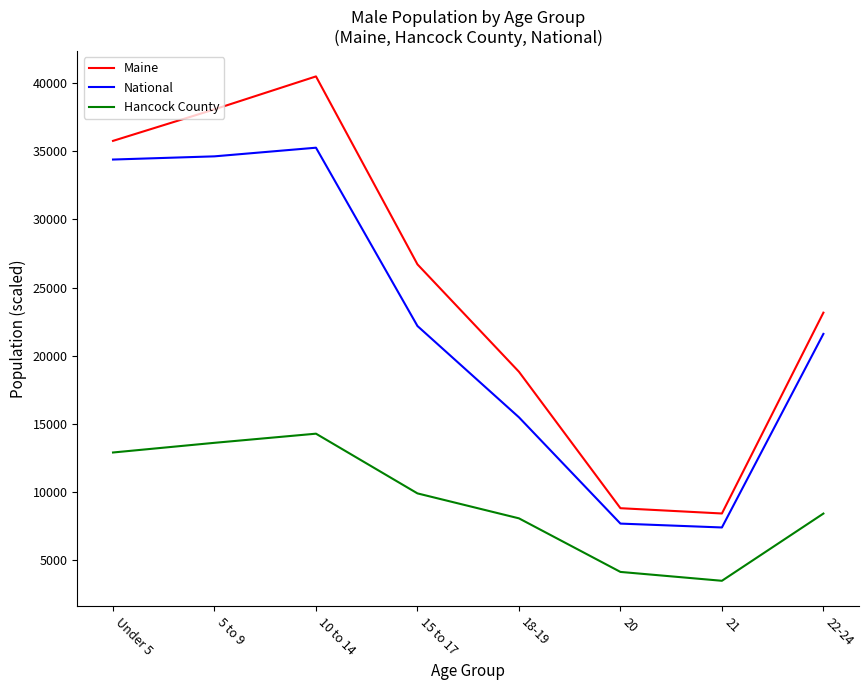

Is this an area chart (filled region under the line)?

No